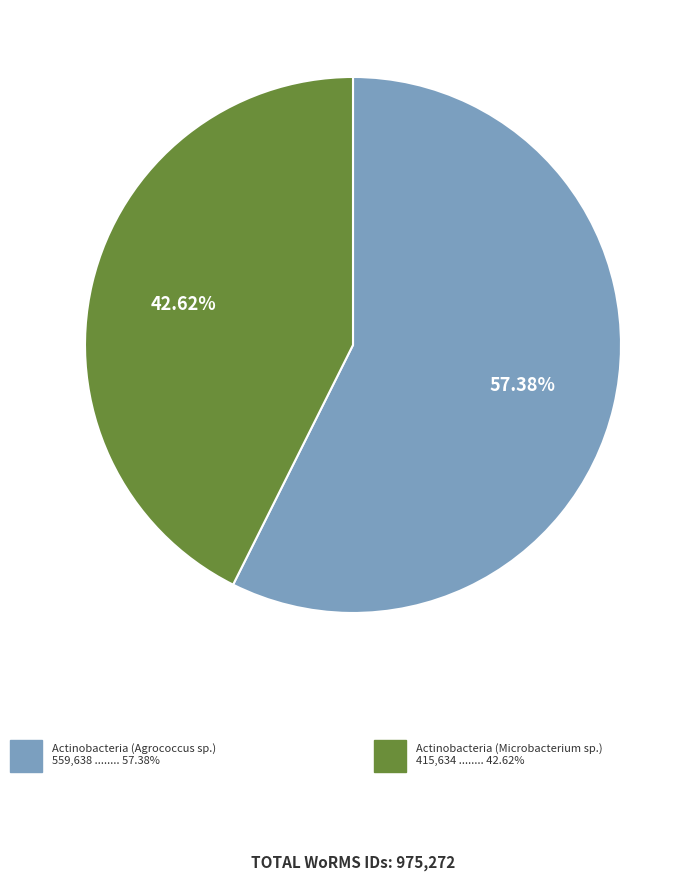

Does any single category account for the majority?

Yes